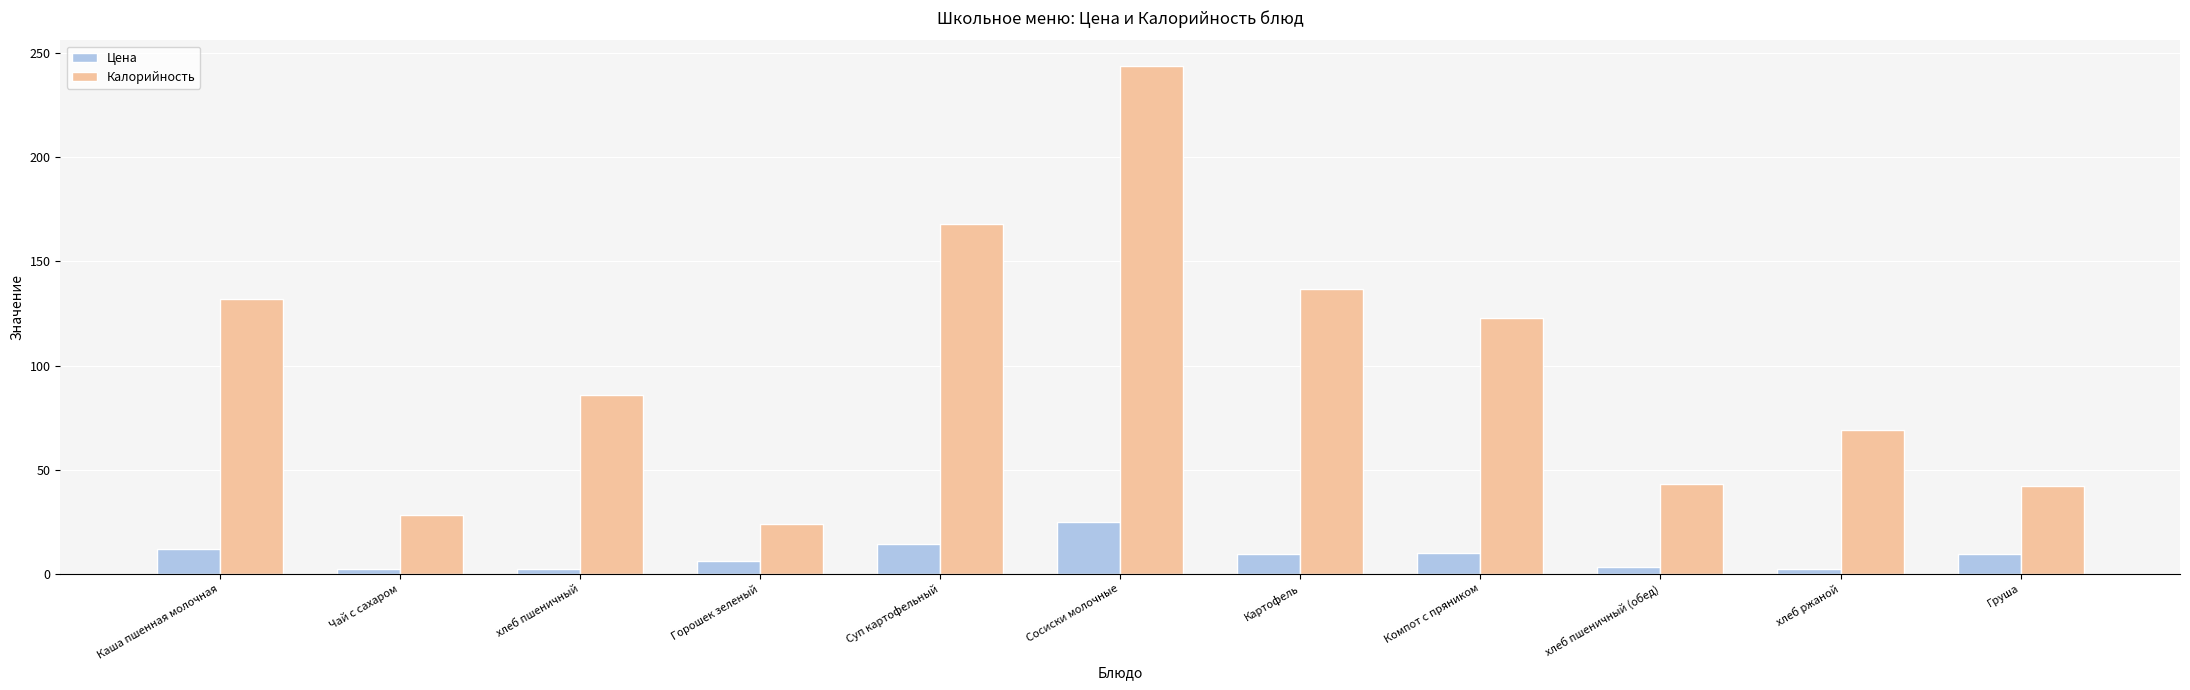

How many bars are there in each group?

2